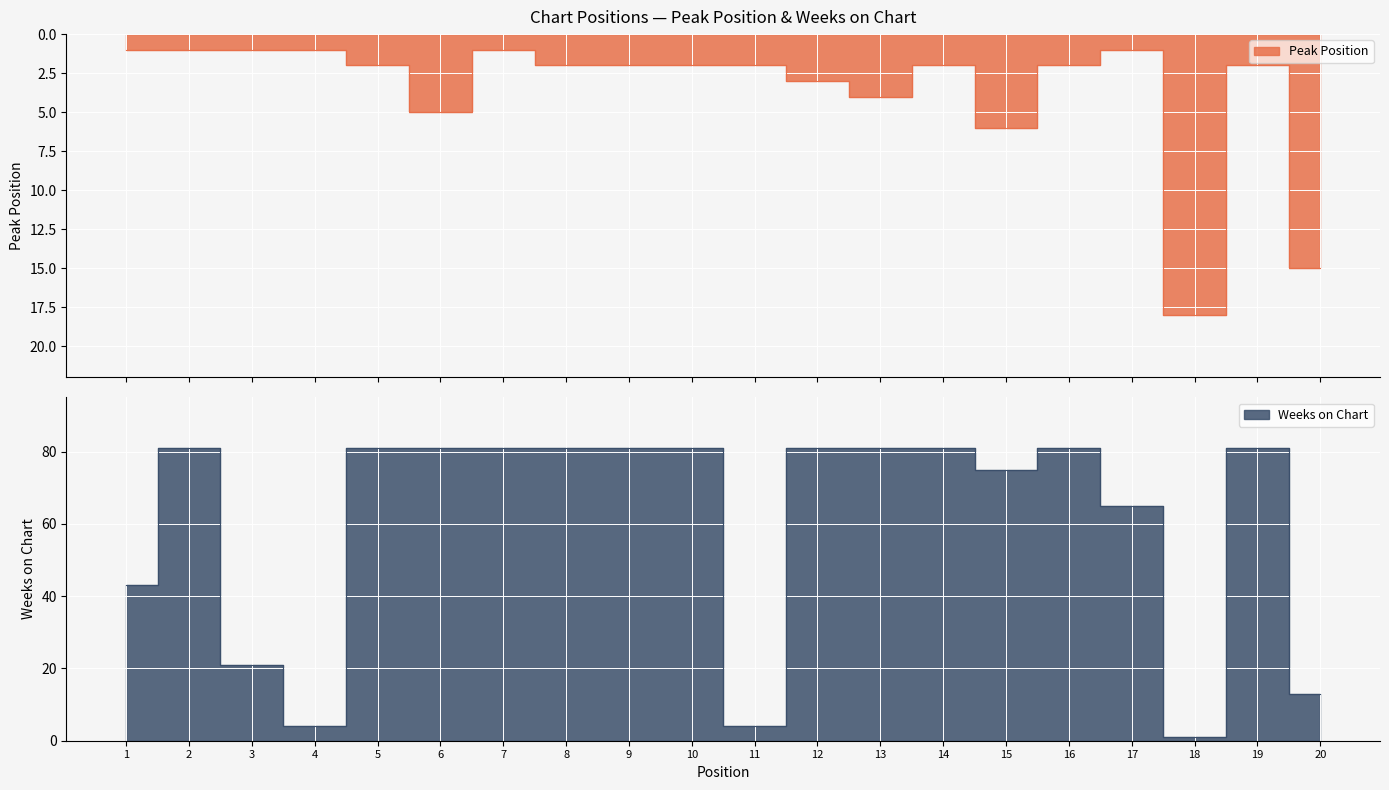

How many interior local valleys does the Weeks on Chart series have?

4